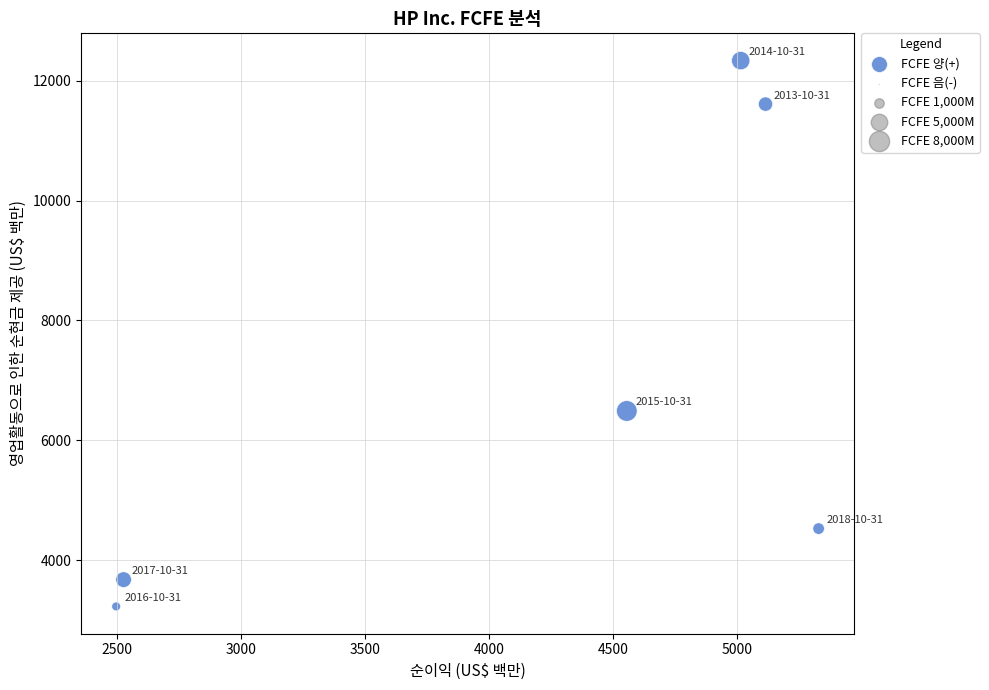

What Y value in the scatter plot is closest to 7781?

6490